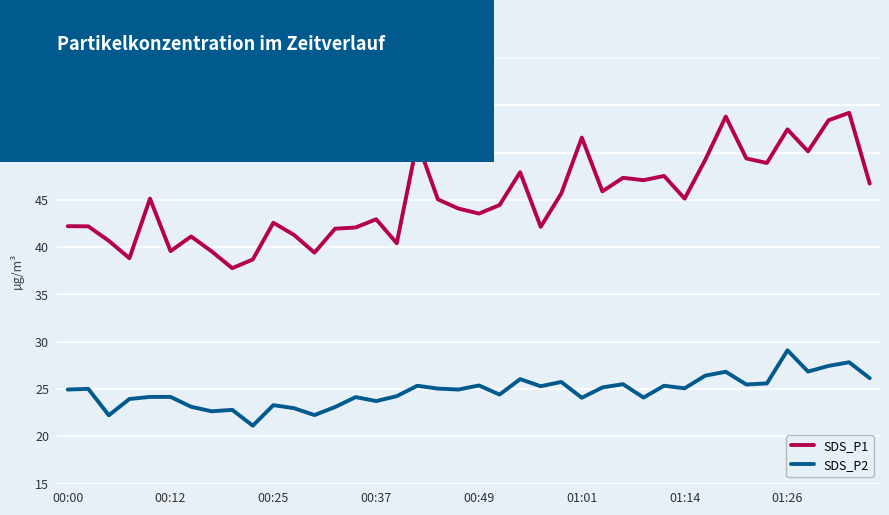

True or false: SDS_P1 has more than 0 points higher than both neighbors.

True